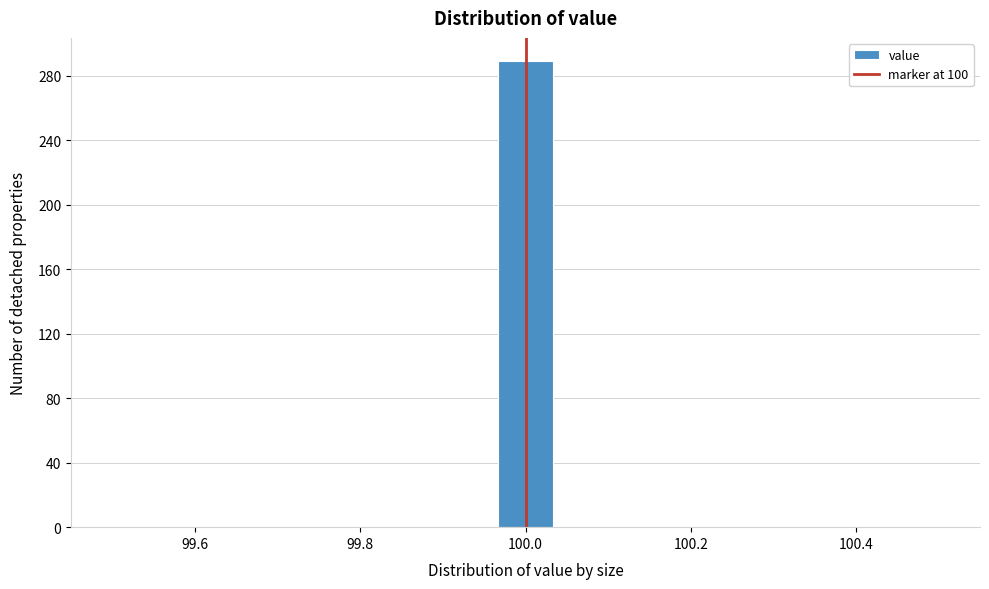

Read against the x-axis, roughly where is the centre of the tallest bar?

100.00